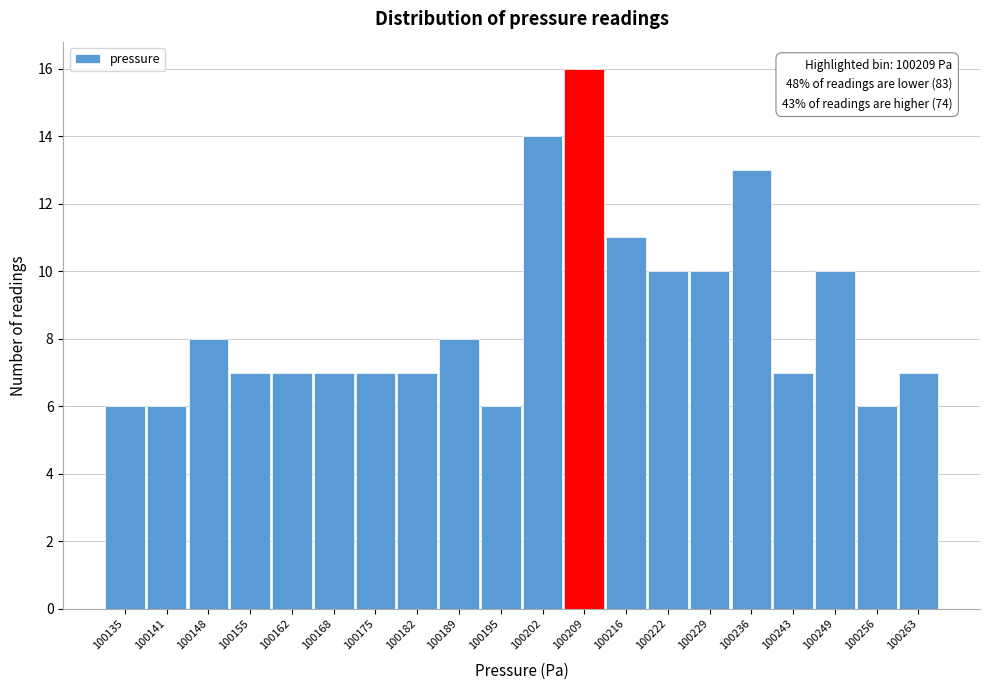

Reading left to right, transcribe all the data shown in this chart.

100135=6	100141=6	100148=8	100155=7	100162=7	100168=7	100175=7	100182=7	100189=8	100195=6	100202=14	100209=16	100216=11	100222=10	100229=10	100236=13	100243=7	100249=10	100256=6	100263=7